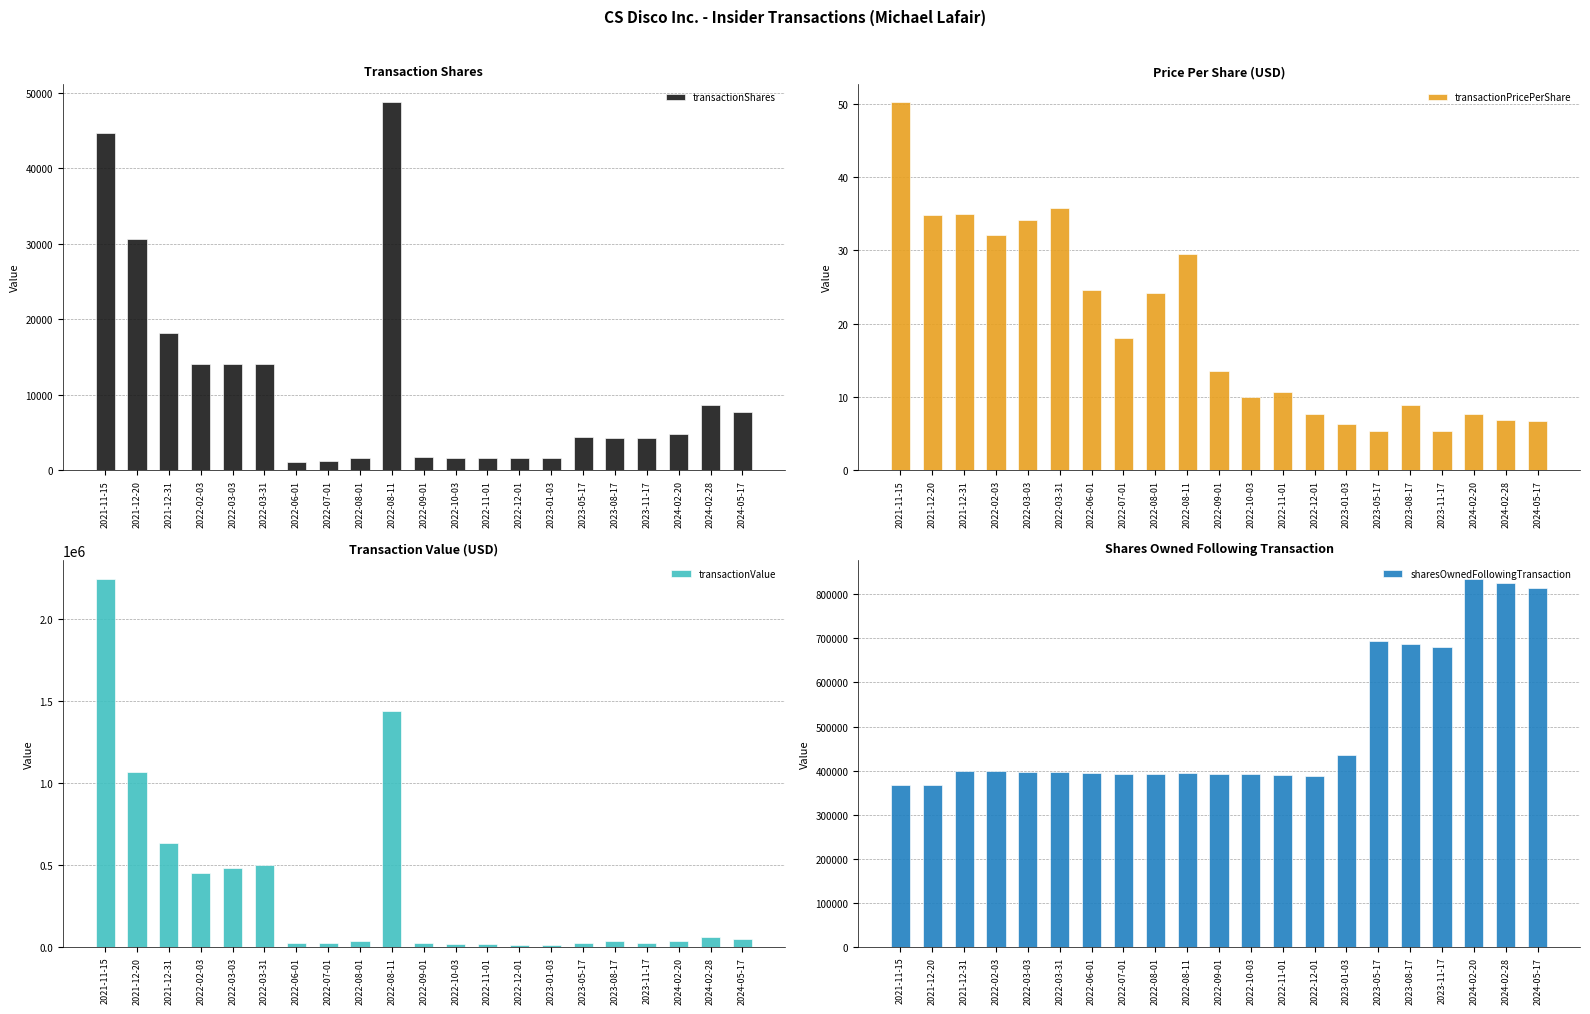

At which label is transactionValue closest to 1125921?

2021-12-20